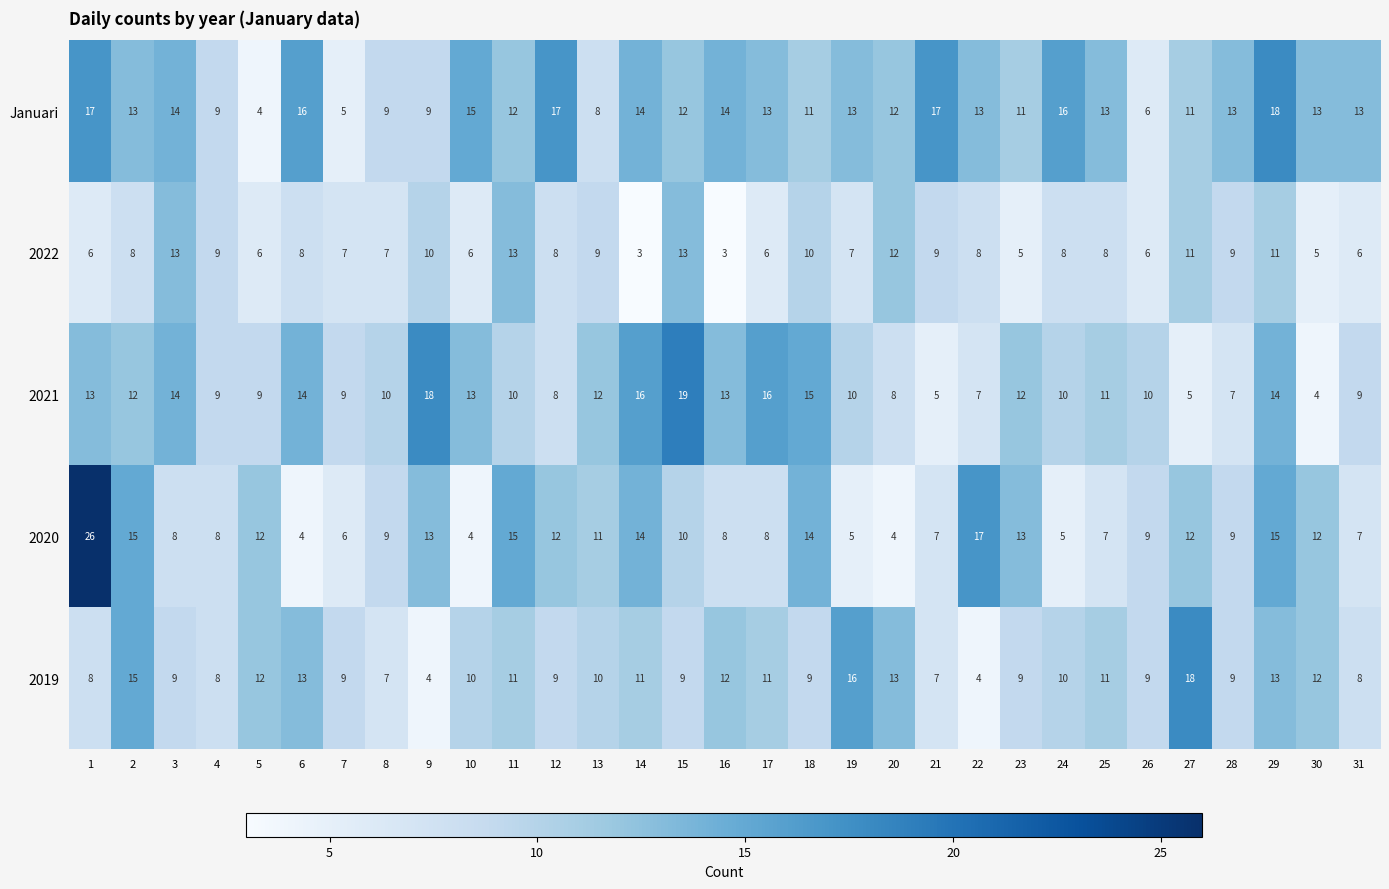

How many distinct data groups are displayed?

5